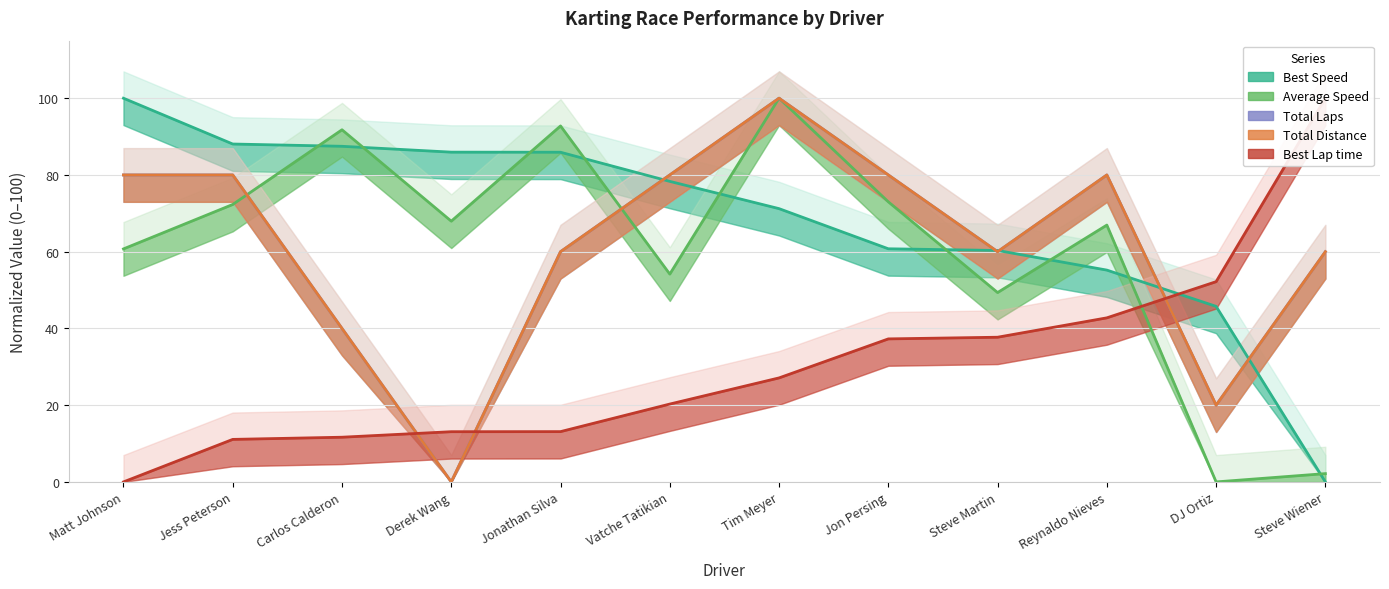

Where does the Total Distance series first go above 80?

Matt Johnson